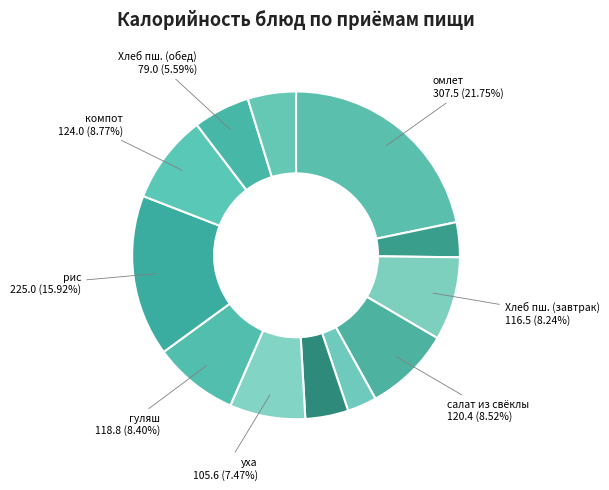

Count the number of slices in the pie.

12